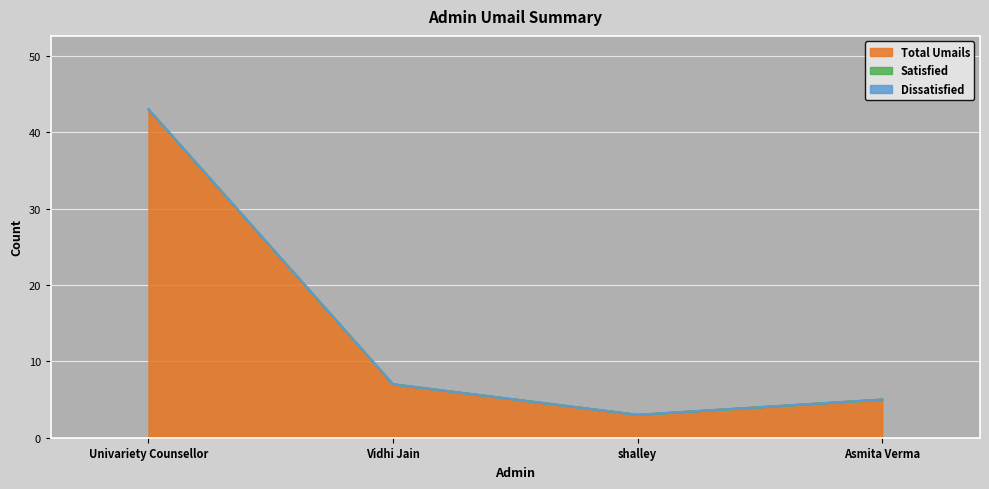

Does the chart display data point markers on the line(s)?

No